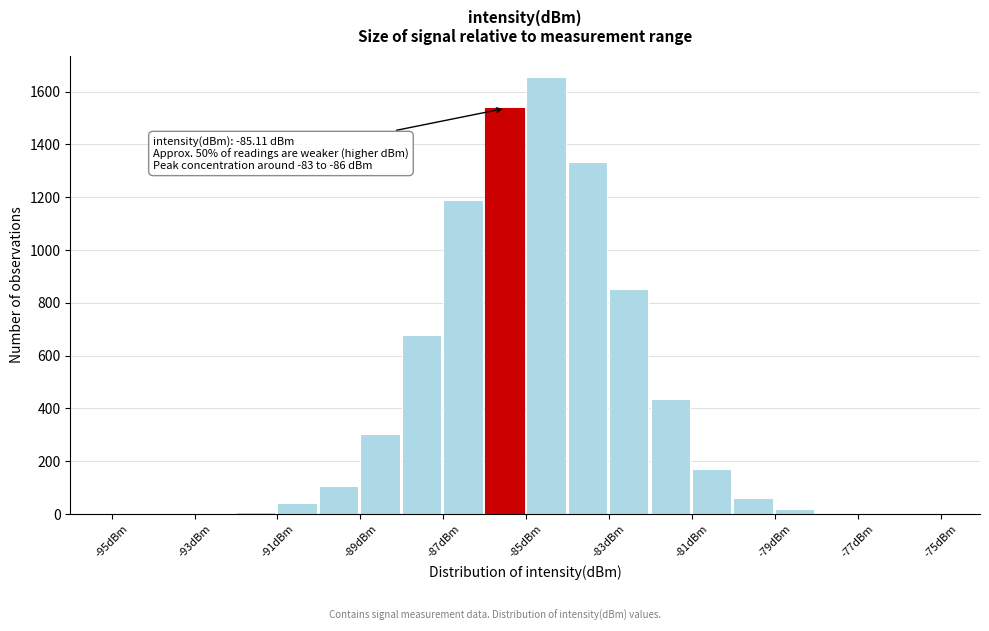

Over which range of the x-axis is the bar tallest?

-85 to -84